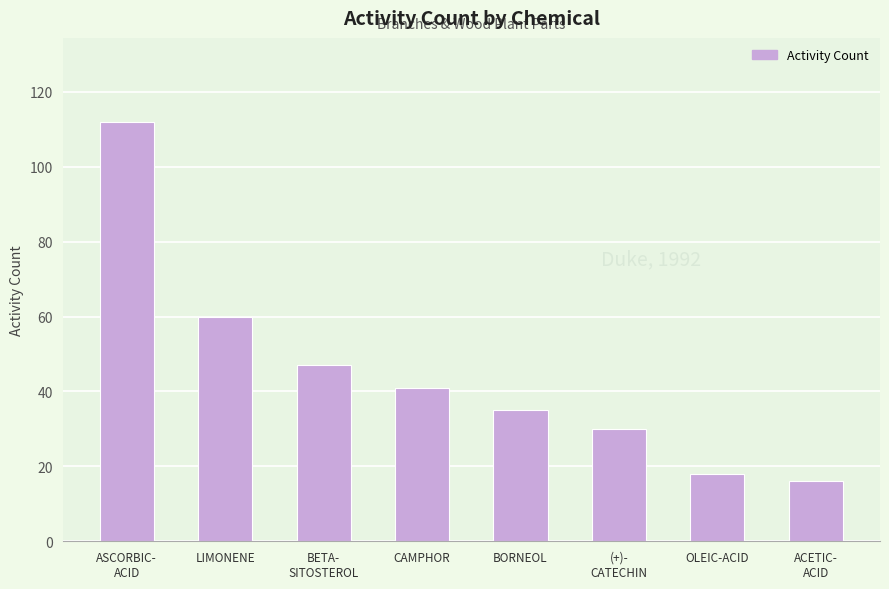

Rank the categories by value from highest to lowest.

ASCORBIC-
ACID, LIMONENE, BETA-
SITOSTEROL, CAMPHOR, BORNEOL, (+)-
CATECHIN, OLEIC-ACID, ACETIC-
ACID